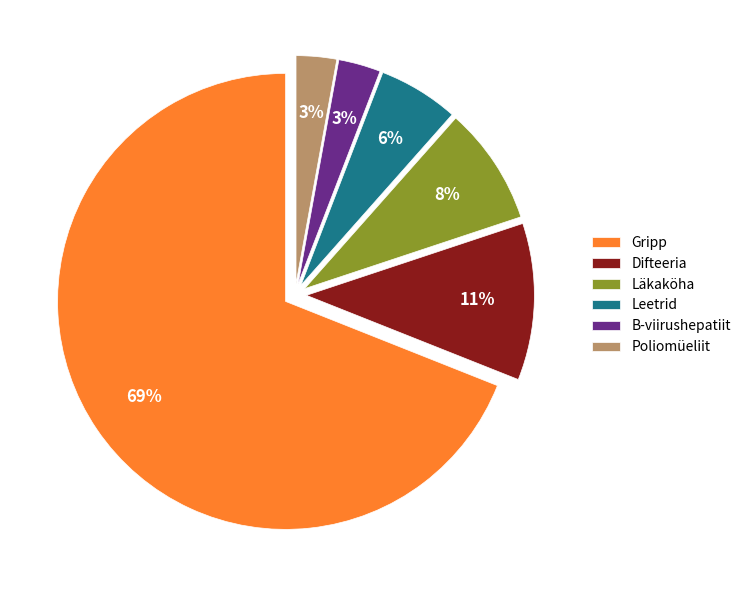

To the nearest percent, what is the difference between the Poliomüeliit and Difteeria slice percentages?

8%